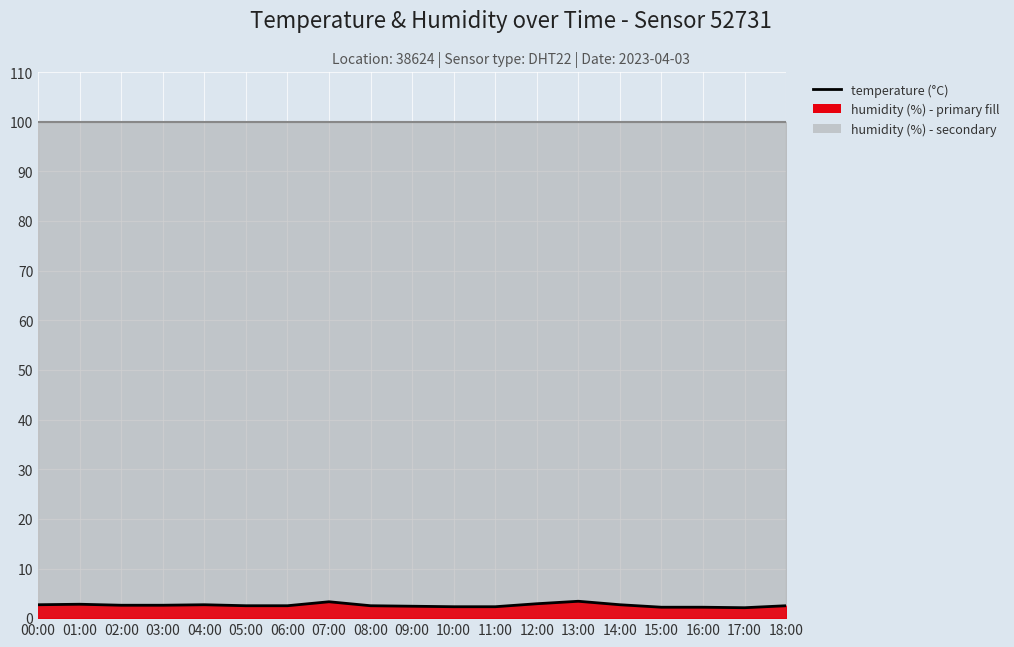

Is it true that the value at 02:00 is 2.6?

True